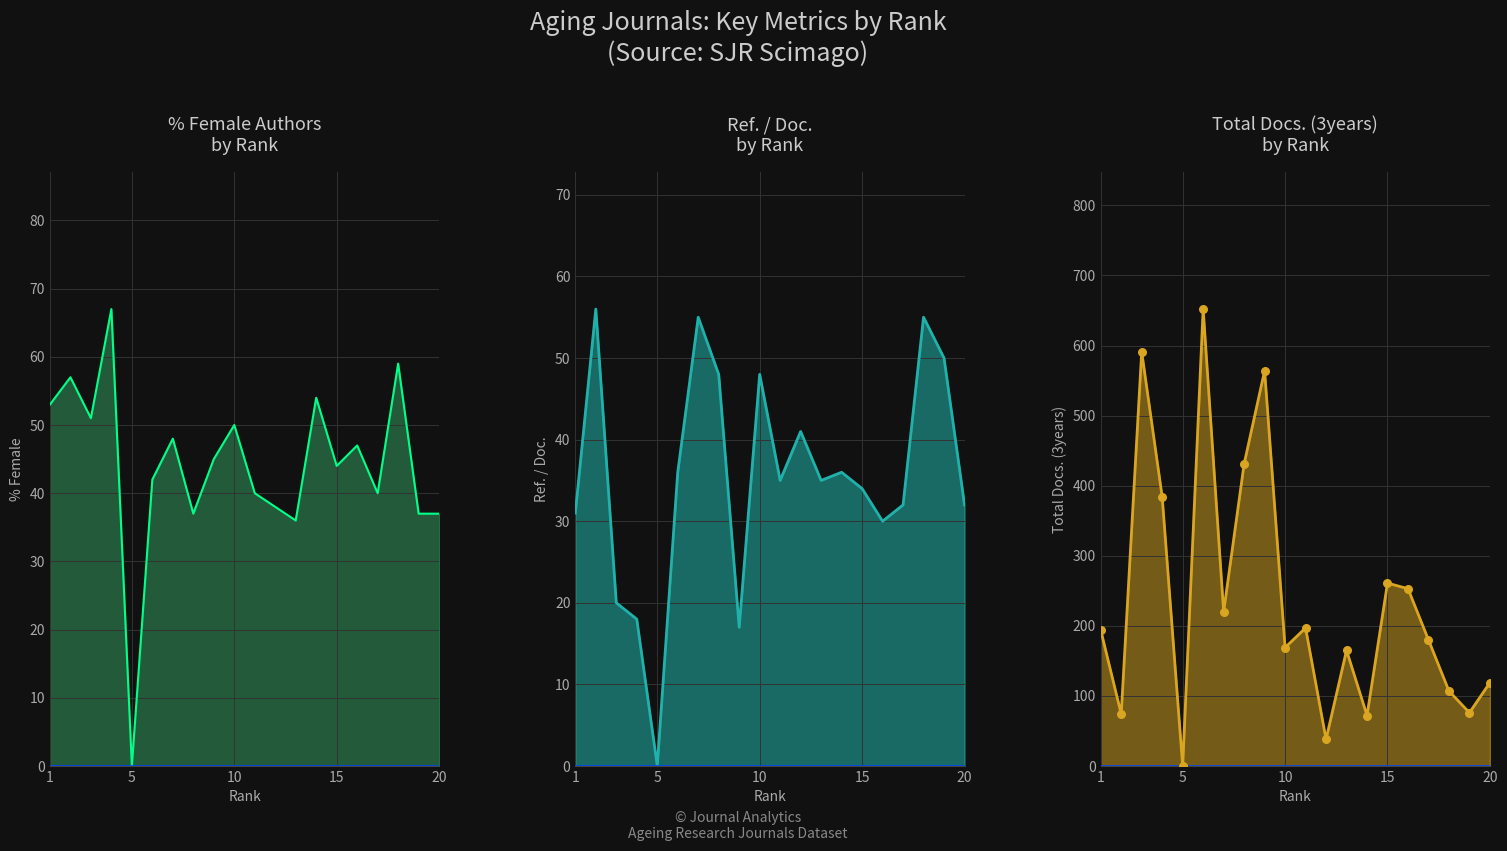

Which series contains the lowest Y value?

%Female